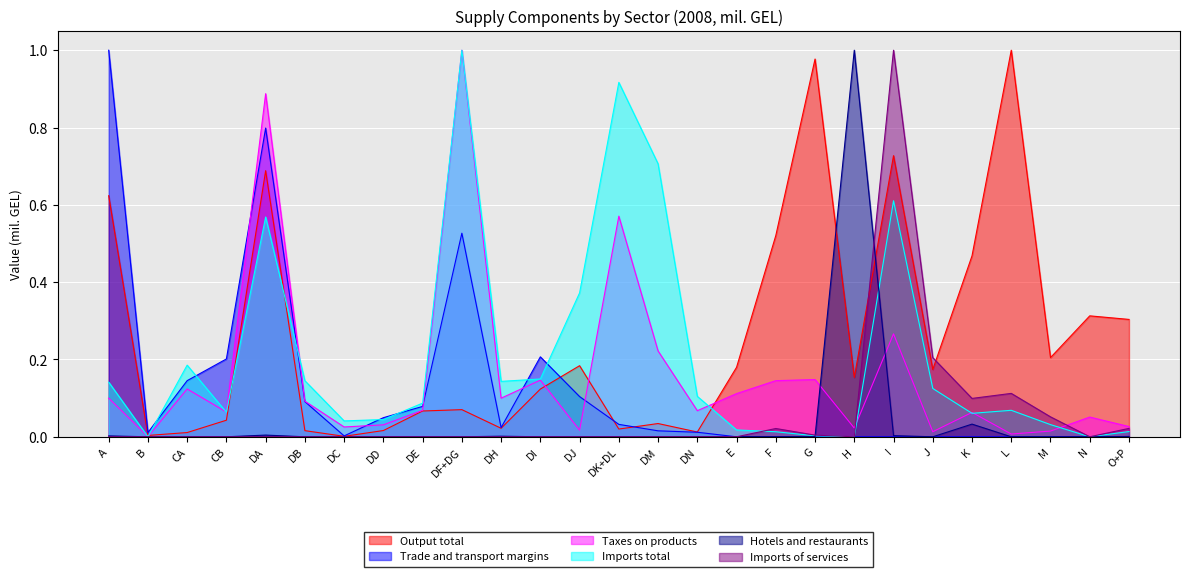

What position from the right is DI?

16